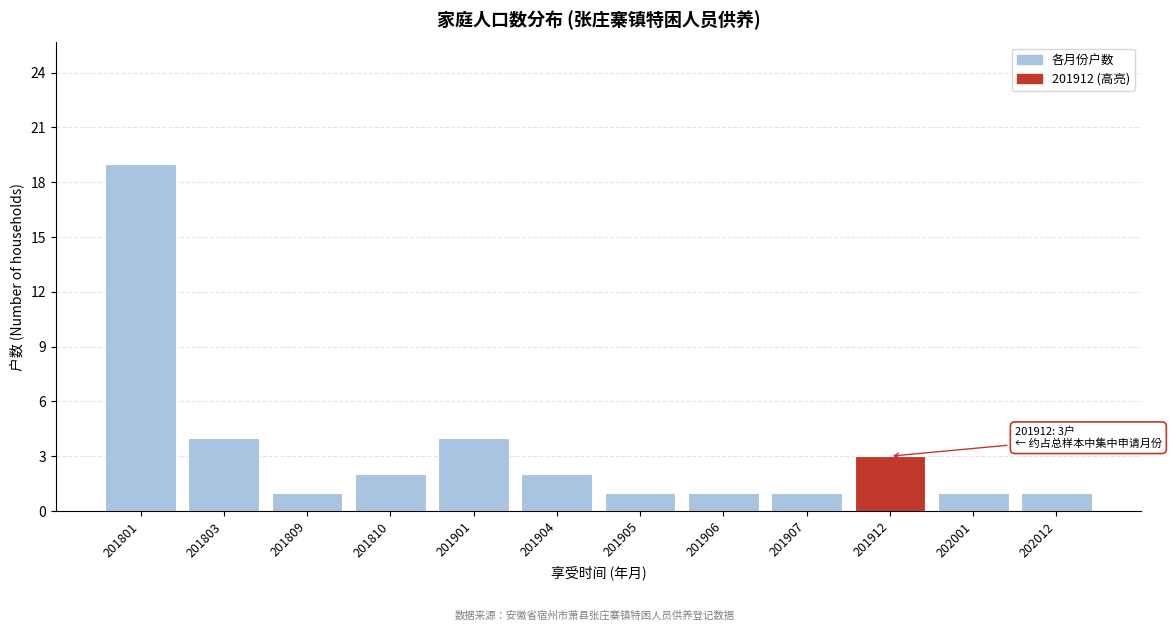

Reading right to left, extract all data points from this chart.

1	1	3	1	1	1	2	4	2	1	4	19